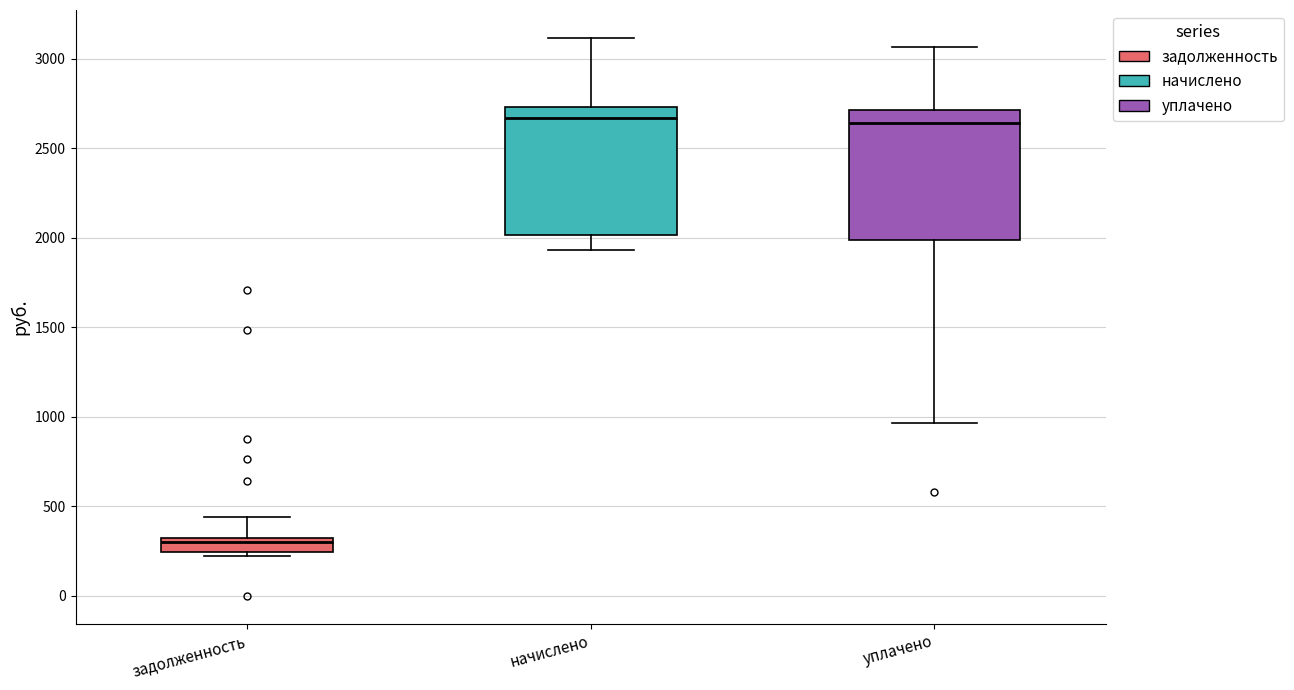

Reading left to right, transcribe this box plot: for each box, give where its median line is, the range the box spans, and where its two whiskers end, as read against the y-axis. The values are not printed on the chart, so give them approximately, as read against the axis.

задолженность: median 300 (just below the box's upper edge), box 250 to 300, whiskers 200 to 450
начислено: median 2650, box 2000 to 2750, whiskers 1950 to 3100
уплачено: median 2650, box 2000 to 2700, whiskers 950 to 3050